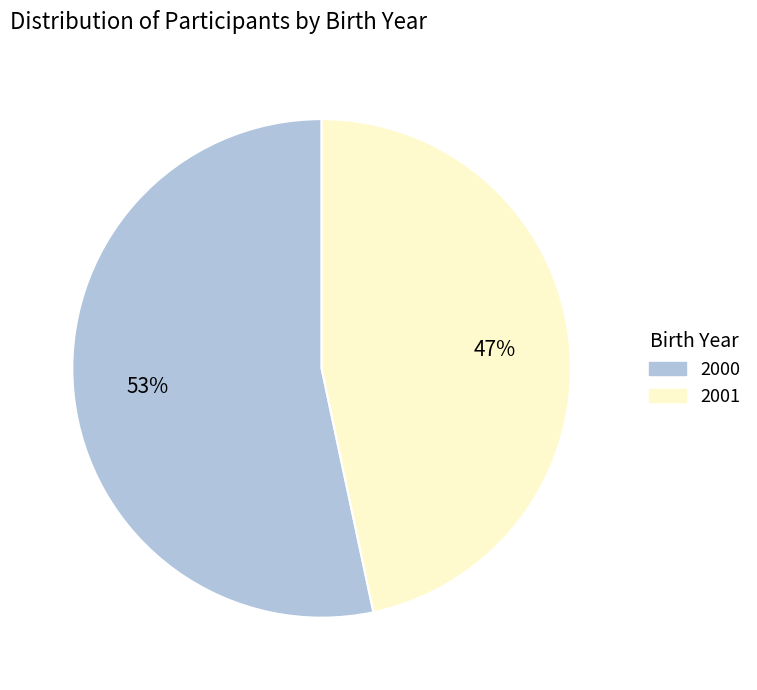

To the nearest percent, what is the combined percentage of 2000 and 2001?

100%